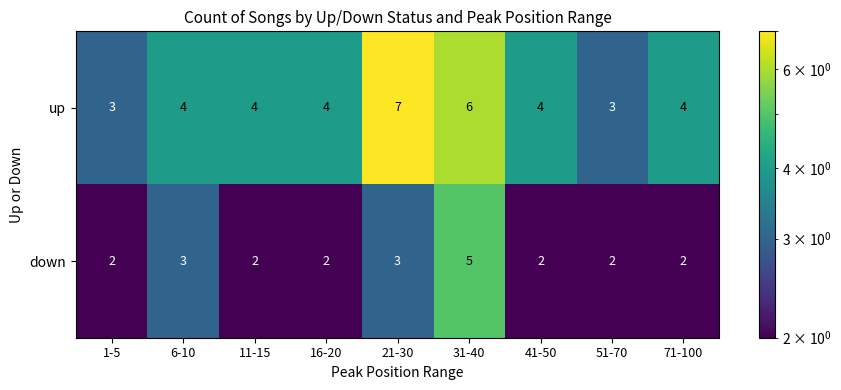

What value does the up series have at 41-50?

4